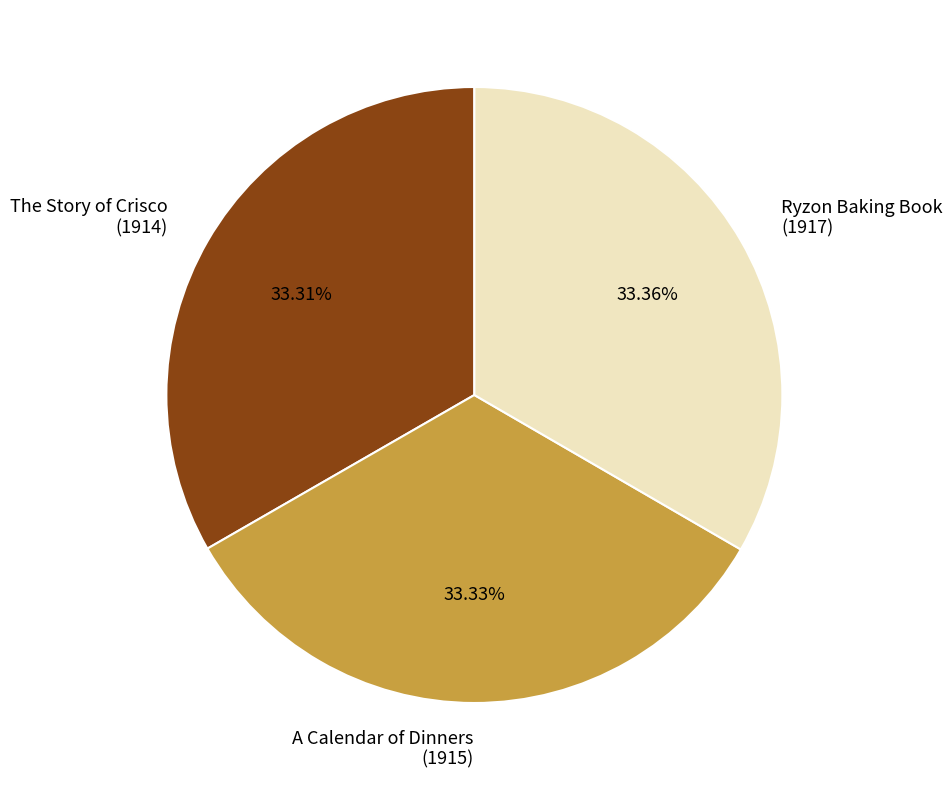

Is the sum of A Calendar of Dinners (1915) and The Story of Crisco (1914) greater than half?

Yes